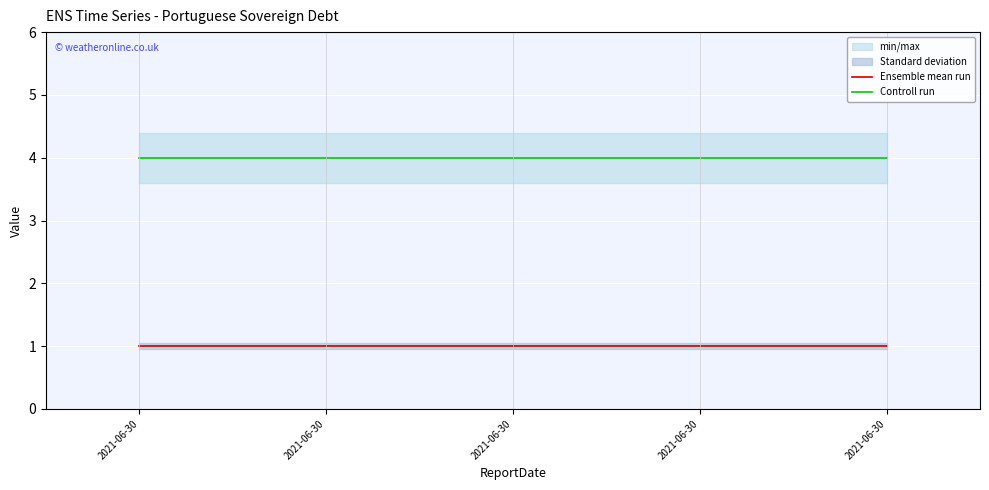

Reading left to right, list all the values displayed in this chart.

Ensemble mean run: 1.0	1.0	1.0	1.0	1.0
Controll run: 4.0	4.0	4.0	4.0	4.0